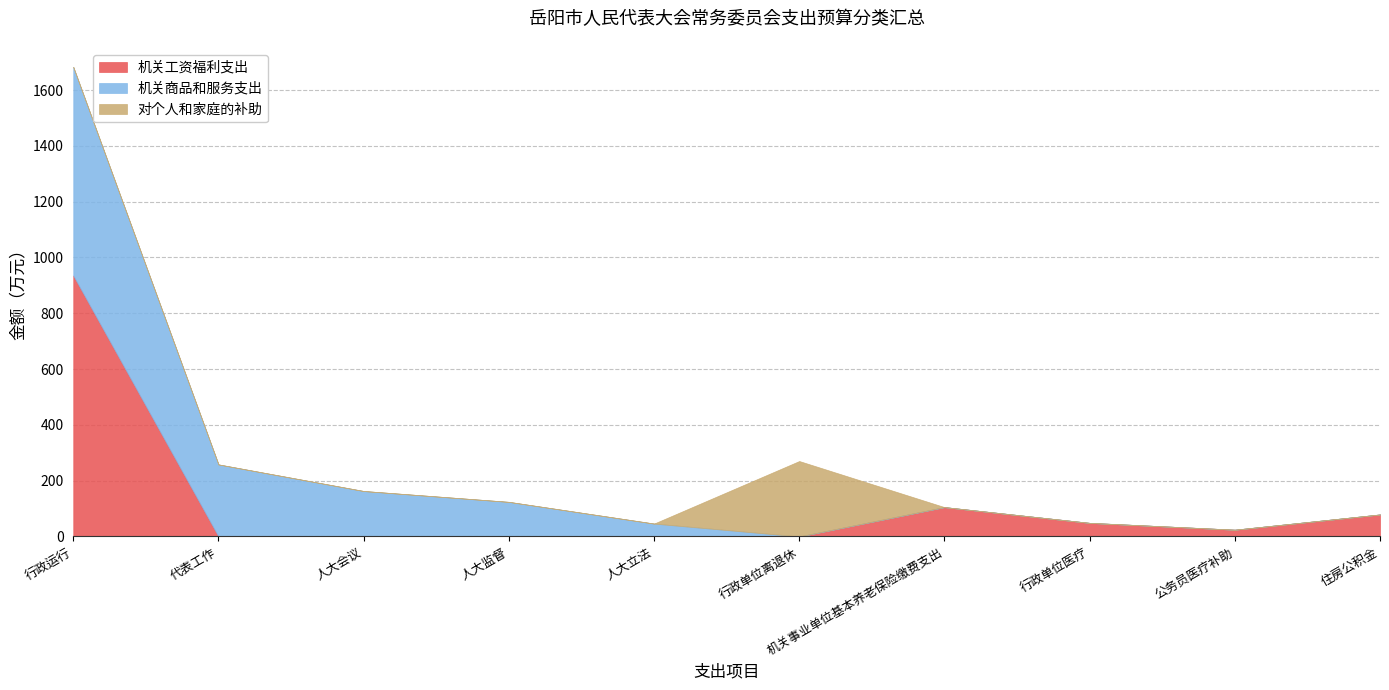

Where is 对个人和家庭的补助 nearest to the value 135?

行政运行